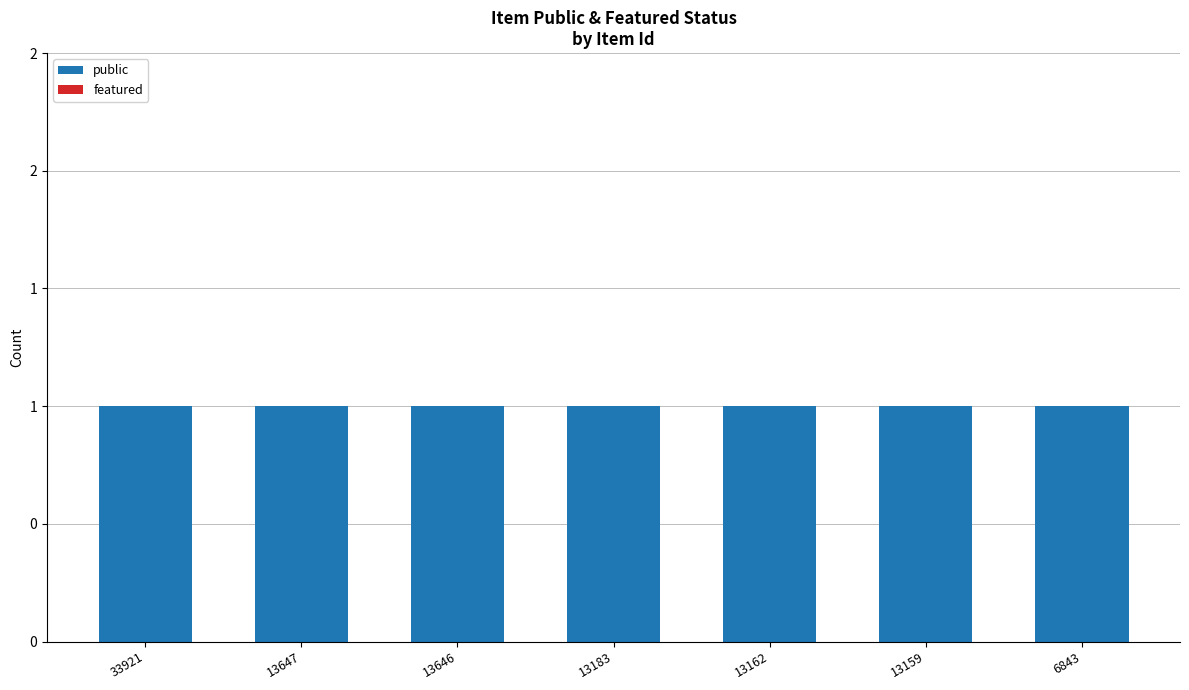

Reading left to right, extract all data points from this chart.

public: 1	1	1	1	1	1	1
featured: 0	0	0	0	0	0	0